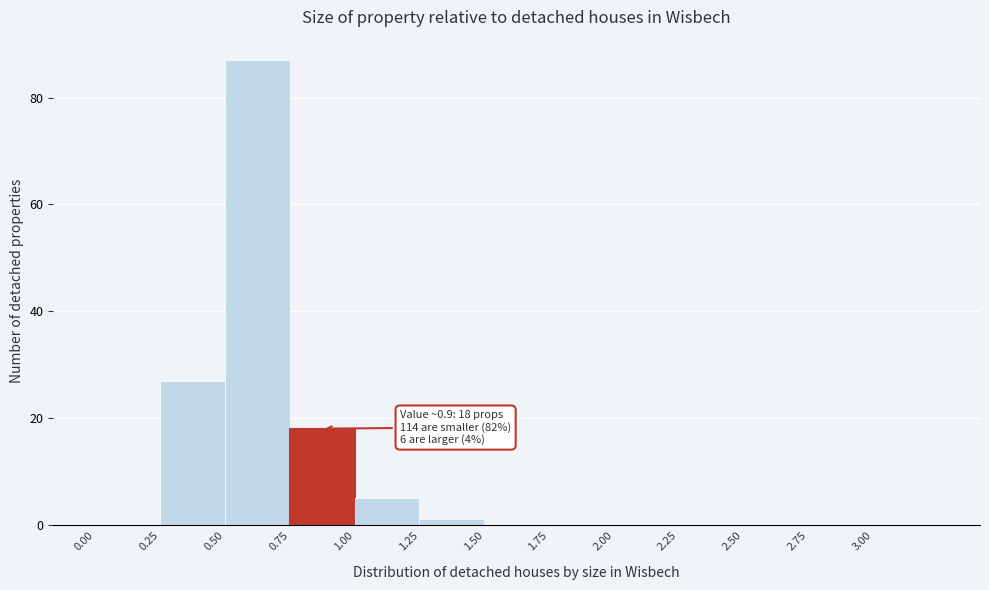

Over which range of the x-axis is the bar tallest?

0.50 to 0.75